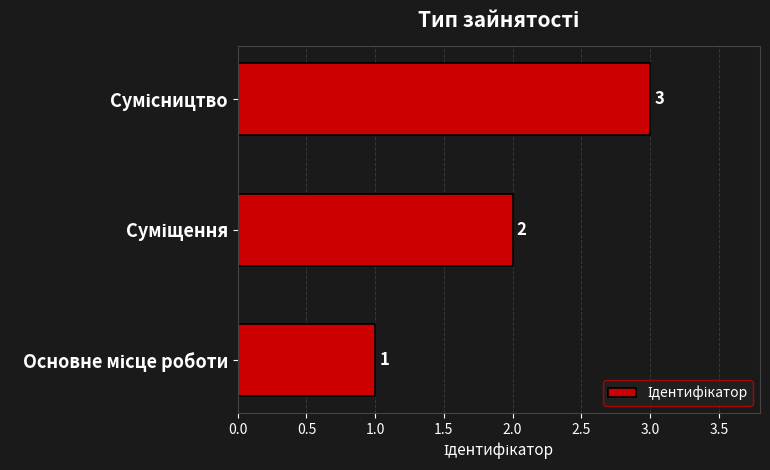

What is the difference between the maximum and minimum values?

2